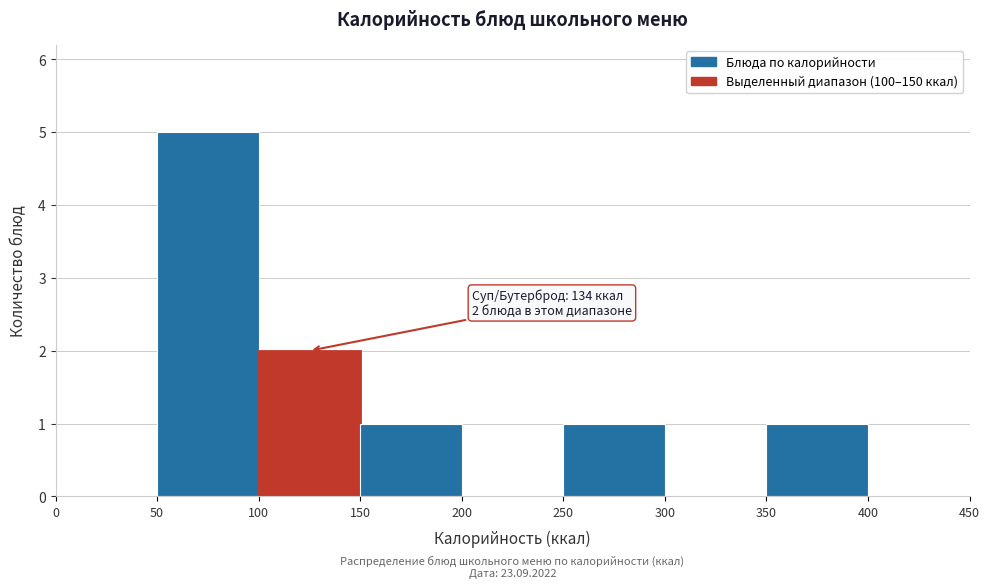

Over which range of the x-axis is the bar tallest?

50 to 100